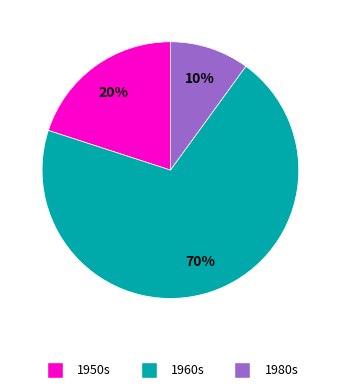

Does any single category account for the majority?

Yes